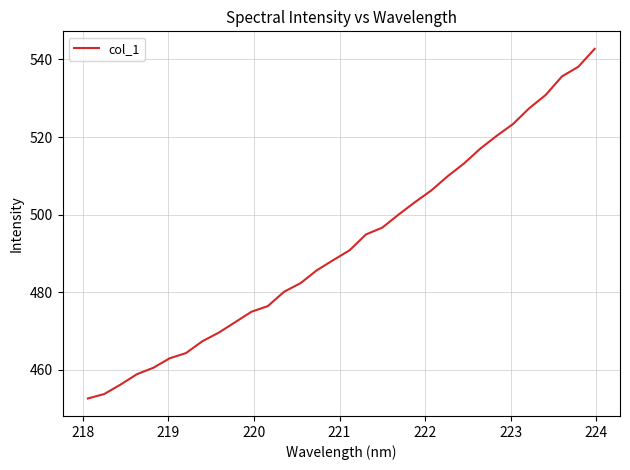

Is this an area chart (filled region under the line)?

No